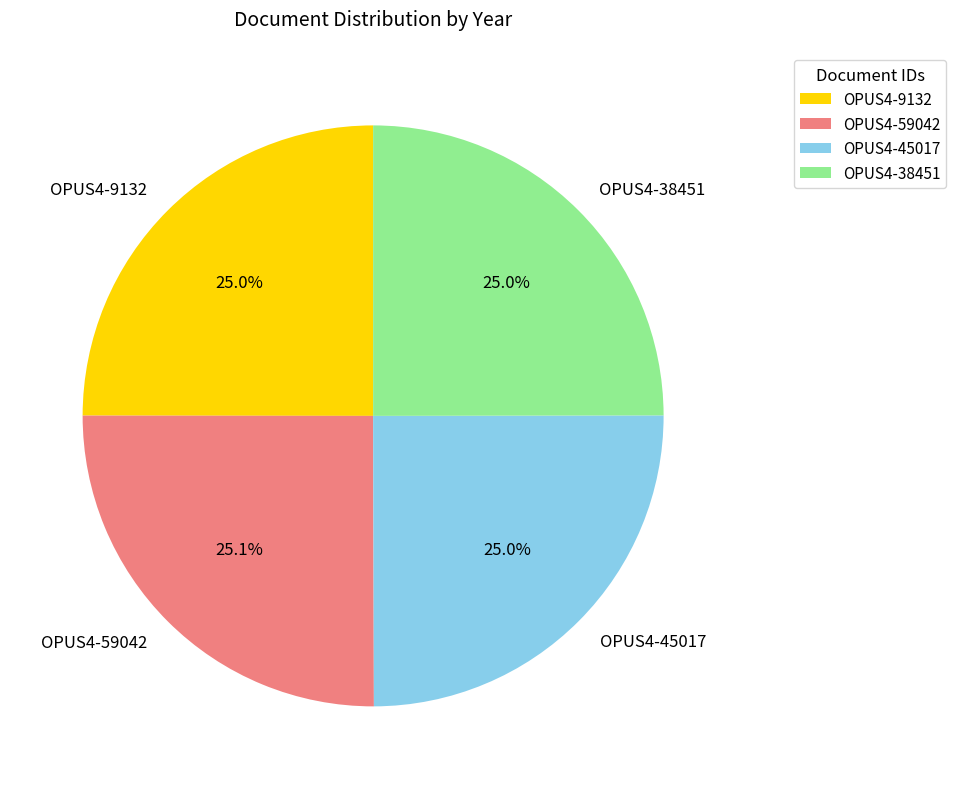

How many segments does this pie chart have?

4